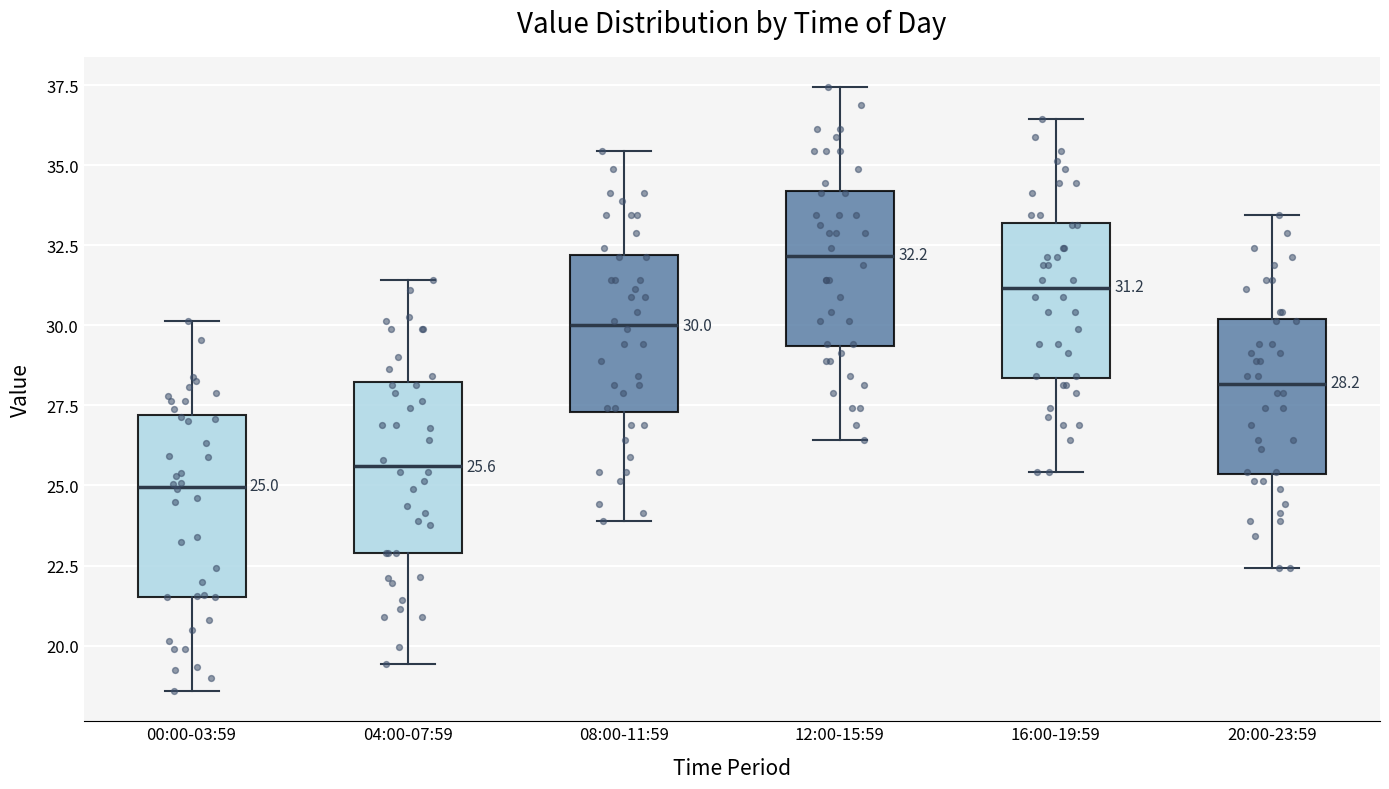

Which box has the highest median line?

12:00-15:59